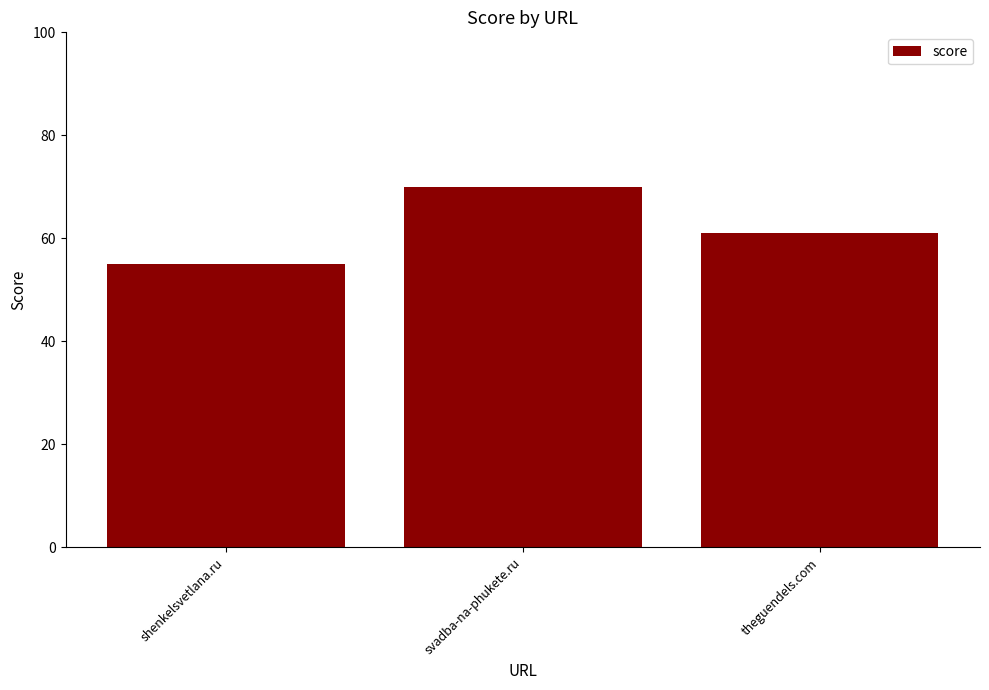

What is the sum of the values at shenkelsvetlana.ru and svadba-na-phukete.ru?

125